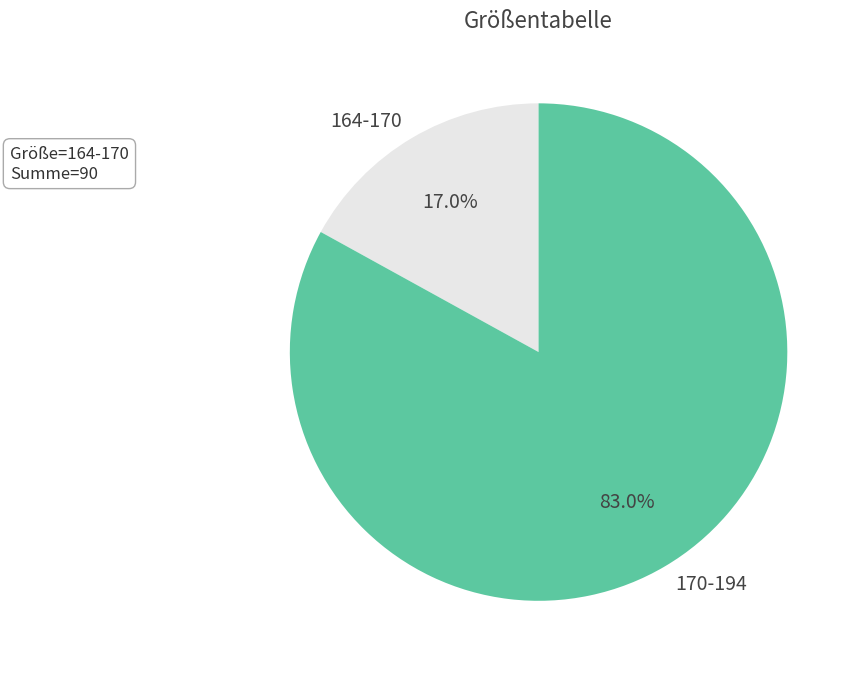

To the nearest percent, what is the difference between the largest and smallest slice percentages?

66%